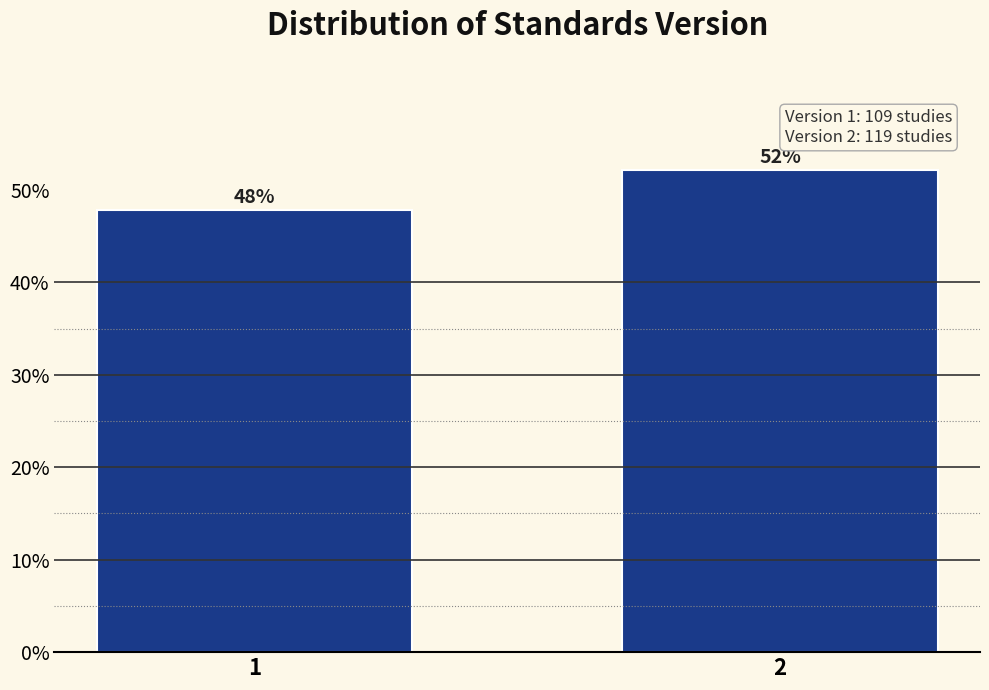

List the labels in order of value, smallest first.

1, 2